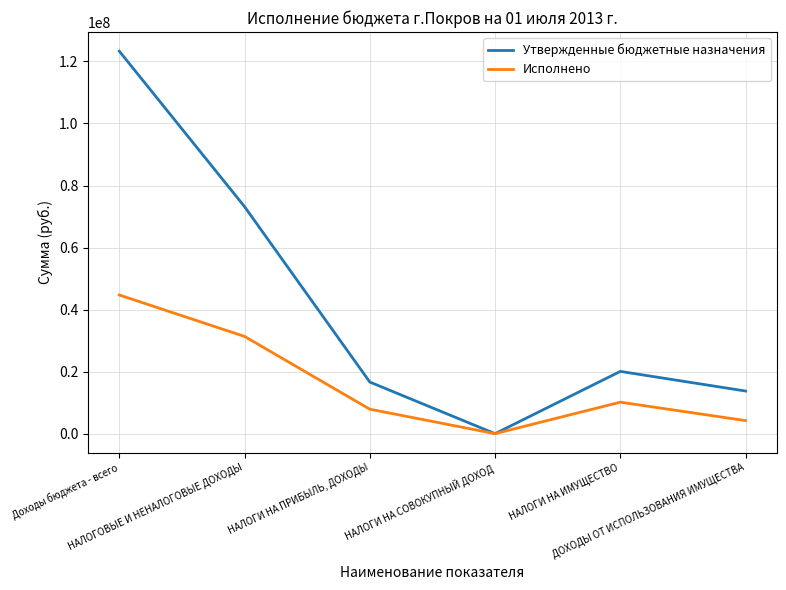

Which series has the largest total across all categories?

Утвержденные бюджетные назначения